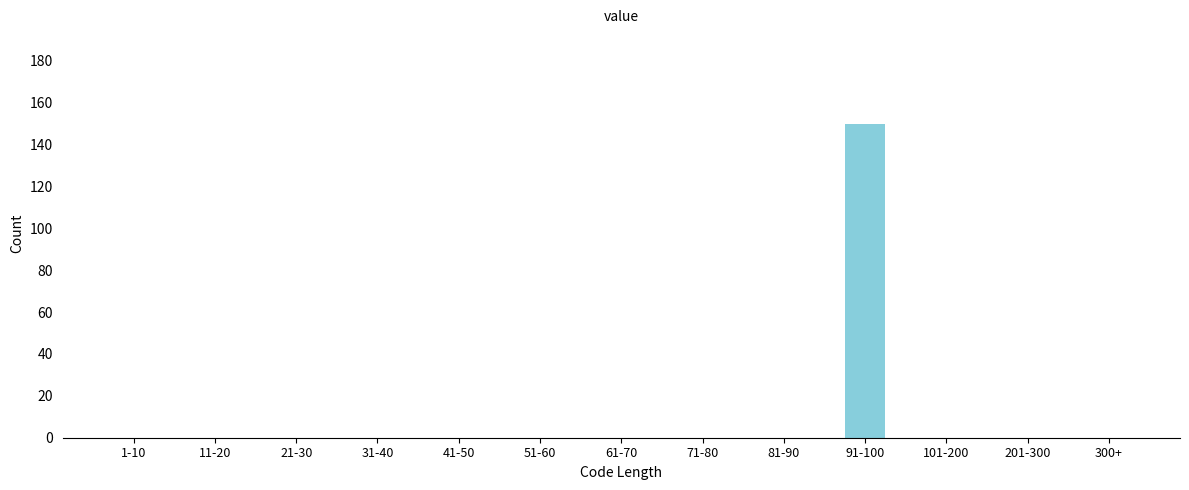

Reading left to right, list all the values displayed in this chart.

1-10=0	11-20=0	21-30=0	31-40=0	41-50=0	51-60=0	61-70=0	71-80=0	81-90=0	91-100=150	101-200=0	201-300=0	300+=0